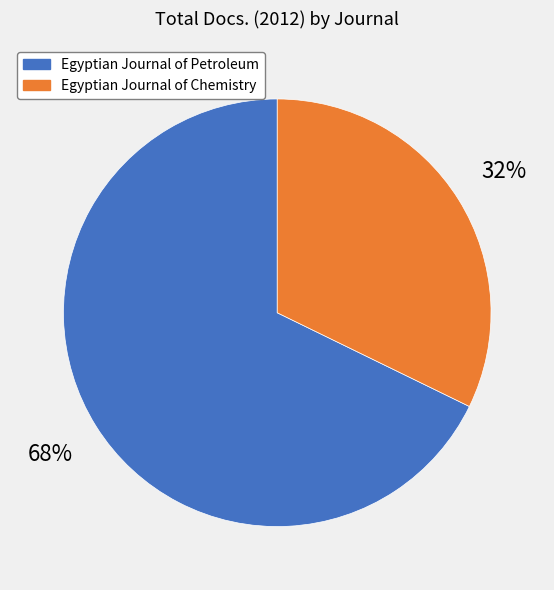

Which category has the biggest portion of the pie?

Egyptian Journal of Petroleum